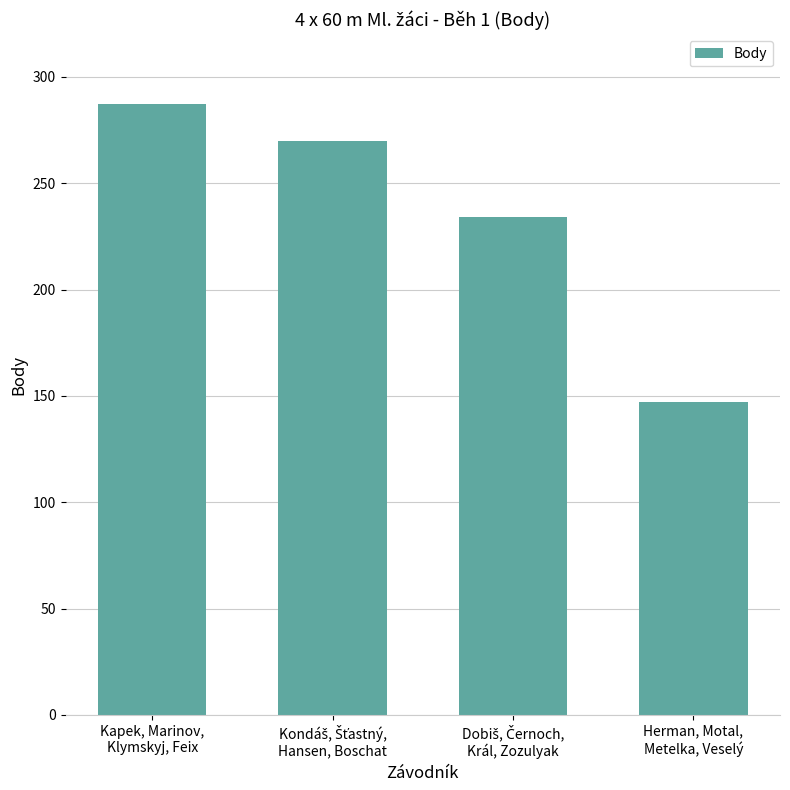

What is the value of the 4th bar from the left?

147